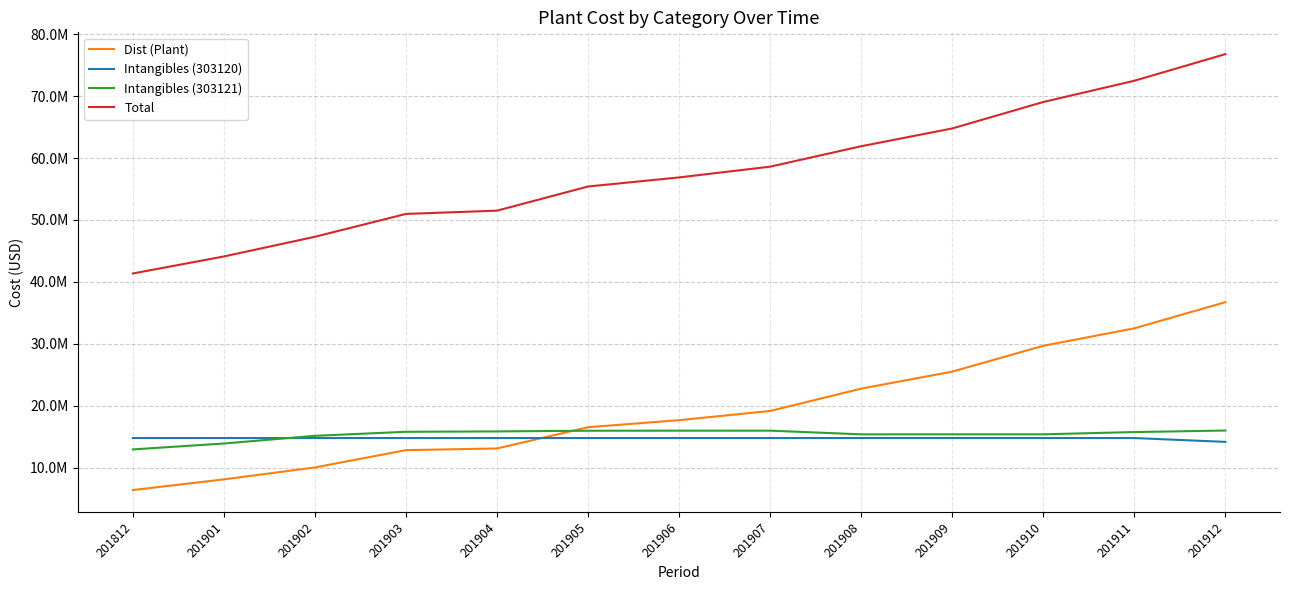

At which category is the sum across all series the highest?

201912